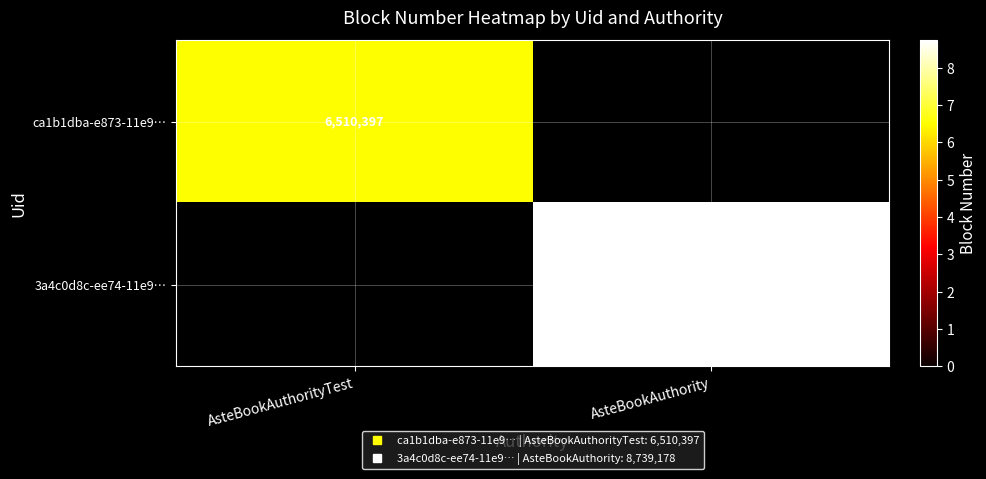

The ca1b1dba-e873-11e9… series shows 2563427 at AsteBookAuthorityTest. True or false?

False